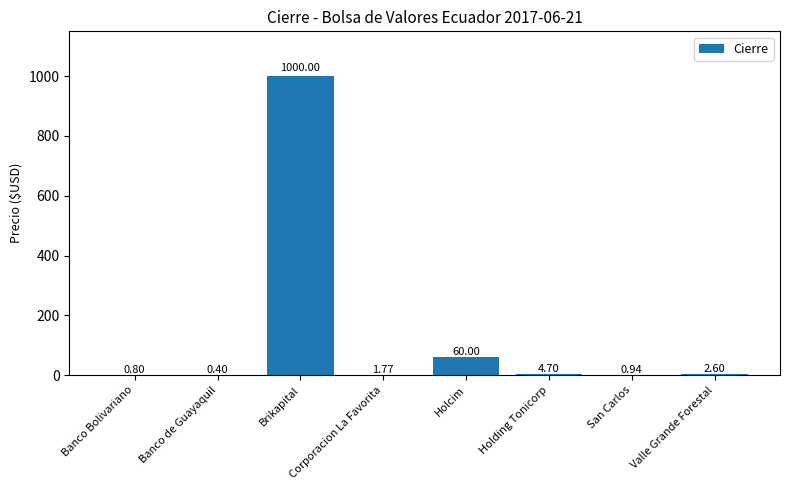

At which label is the value closest to 500?

Holcim